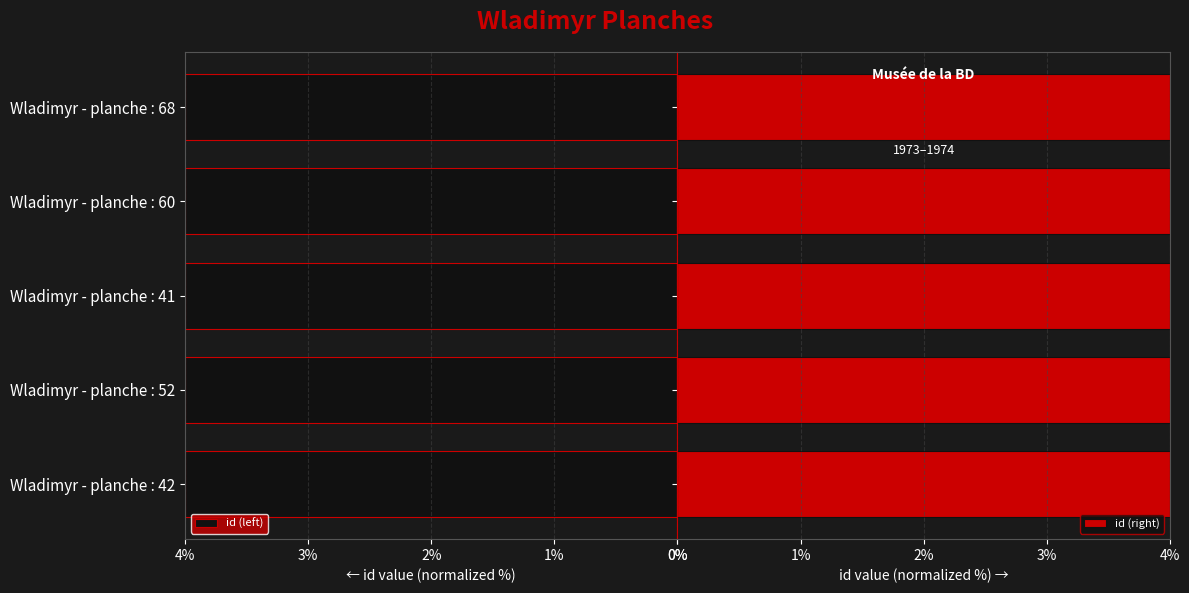

What is the maximum value for id (left)?

4.0